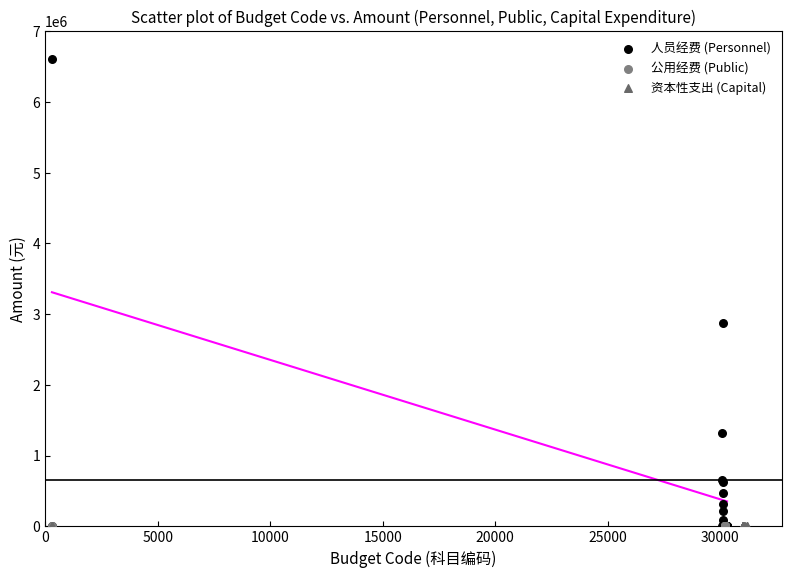

Which series contains the highest Y value?

人员经费 (Personnel)